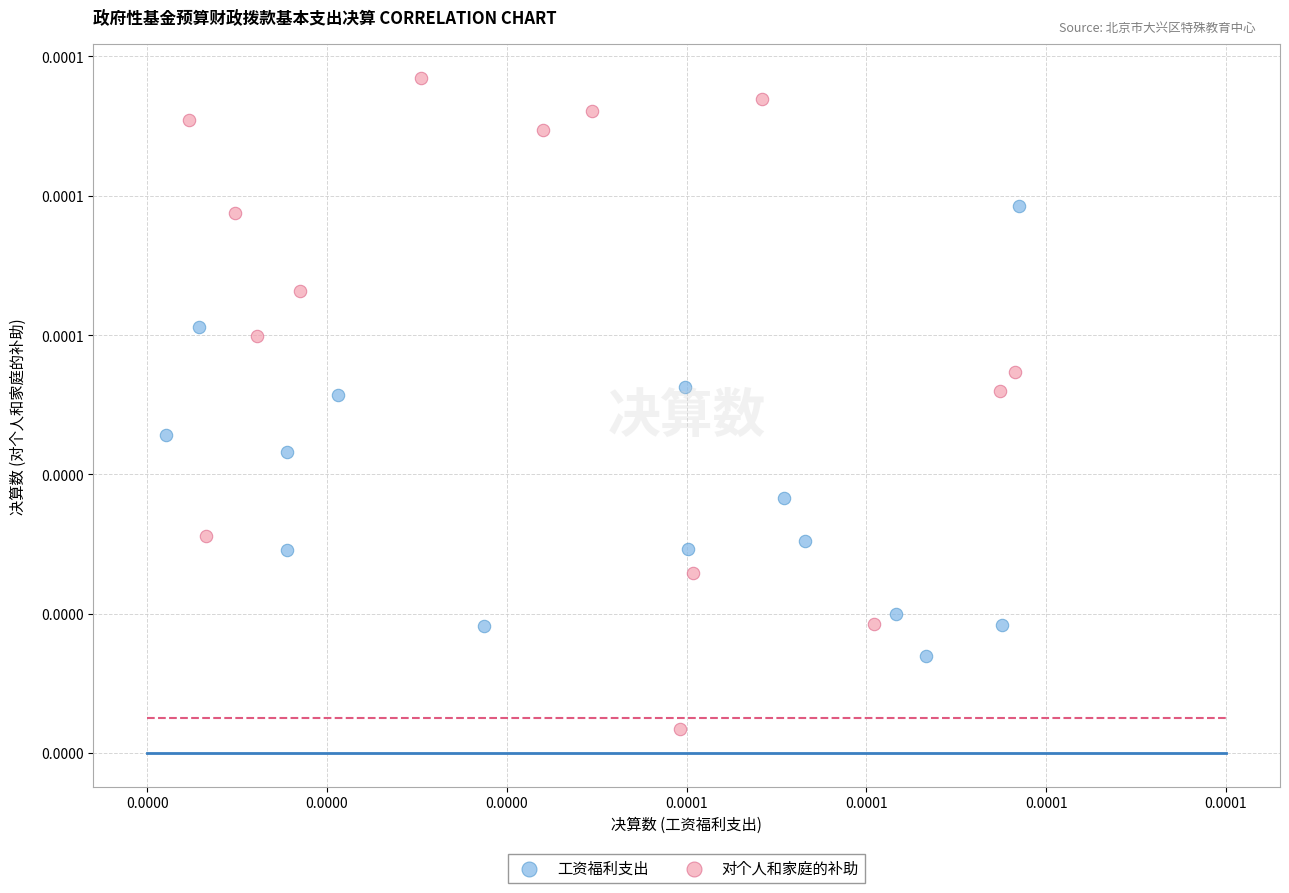

What are all the series names shown in the legend?

工资福利支出, 对个人和家庭的补助